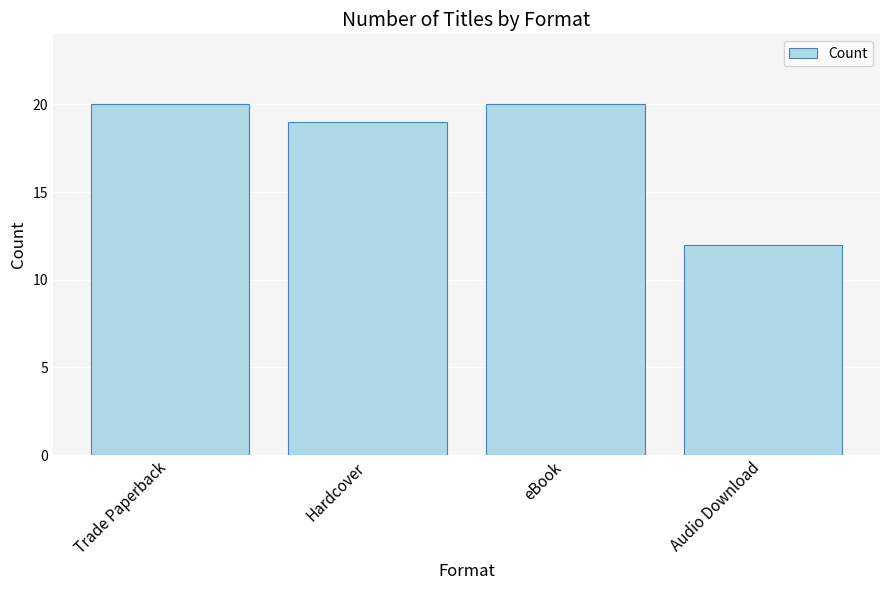

What is the average value?

18